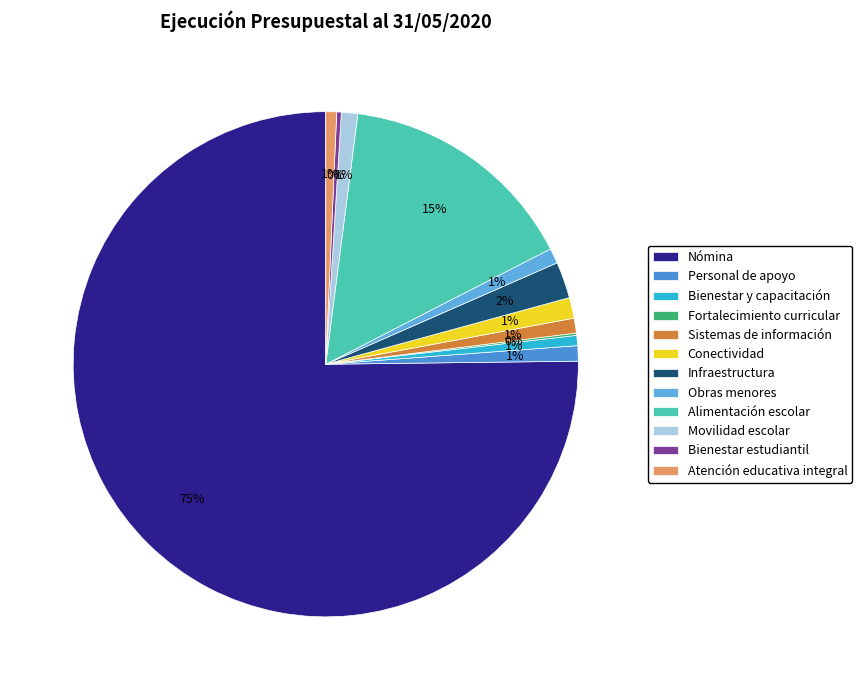

To the nearest percent, what is the difference between the largest and smallest slice percentages?

75%